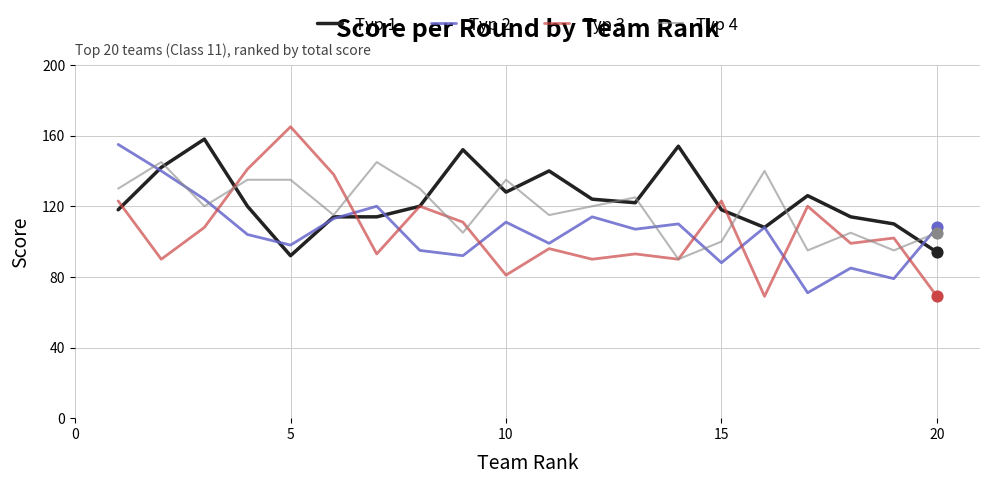

Which series has the largest range (max minus min)?

Тур 3